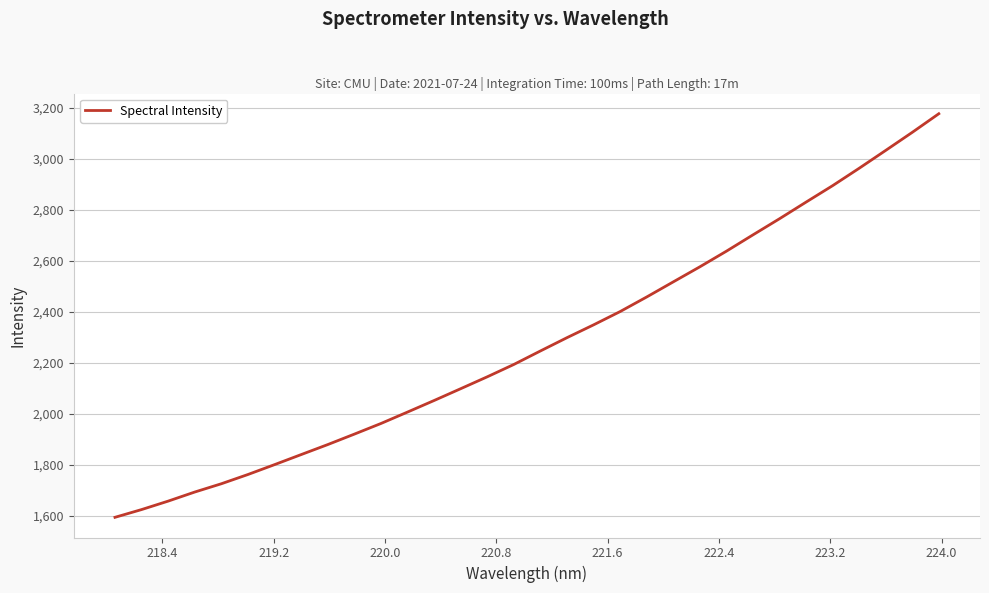

What is the maximum value shown in the chart?

3177.2